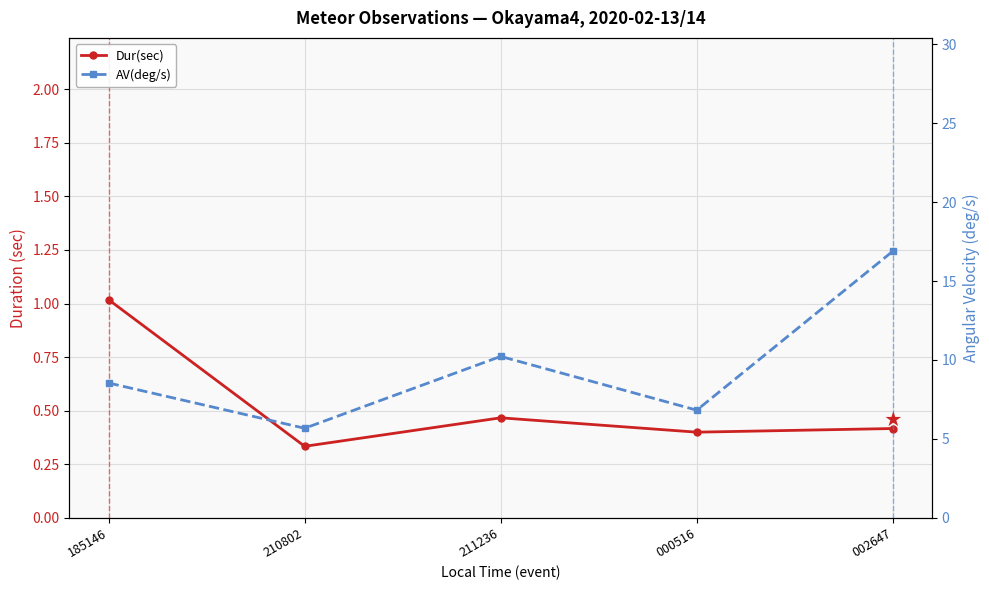

Does the chart display data point markers on the line(s)?

Yes